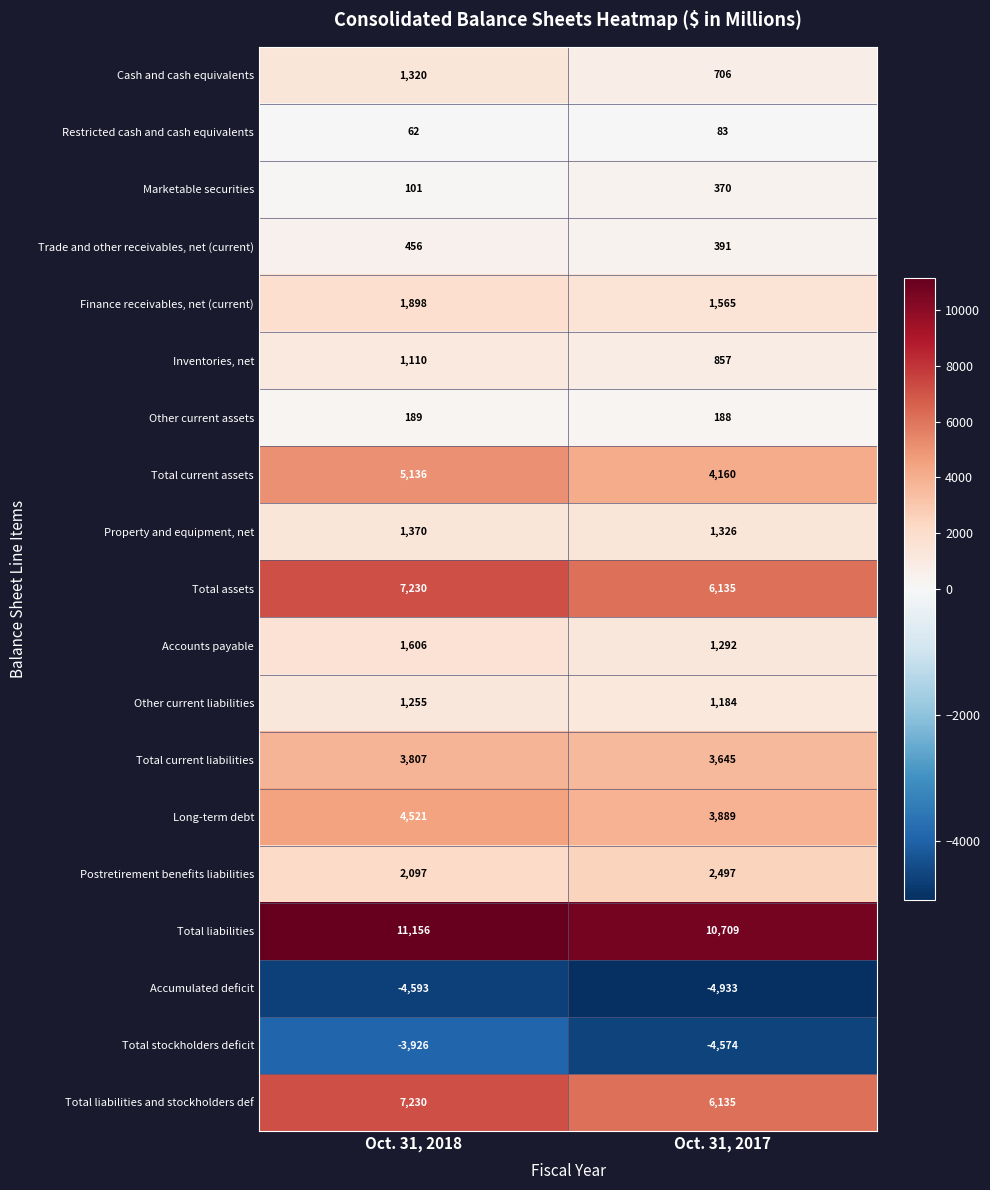

How many categories are shown in the chart?

2